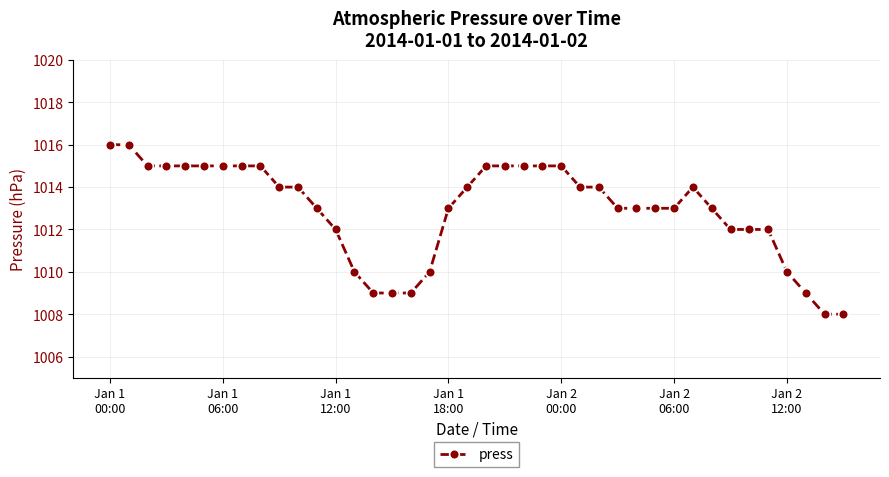

What is the difference between the maximum and second lowest values?

8